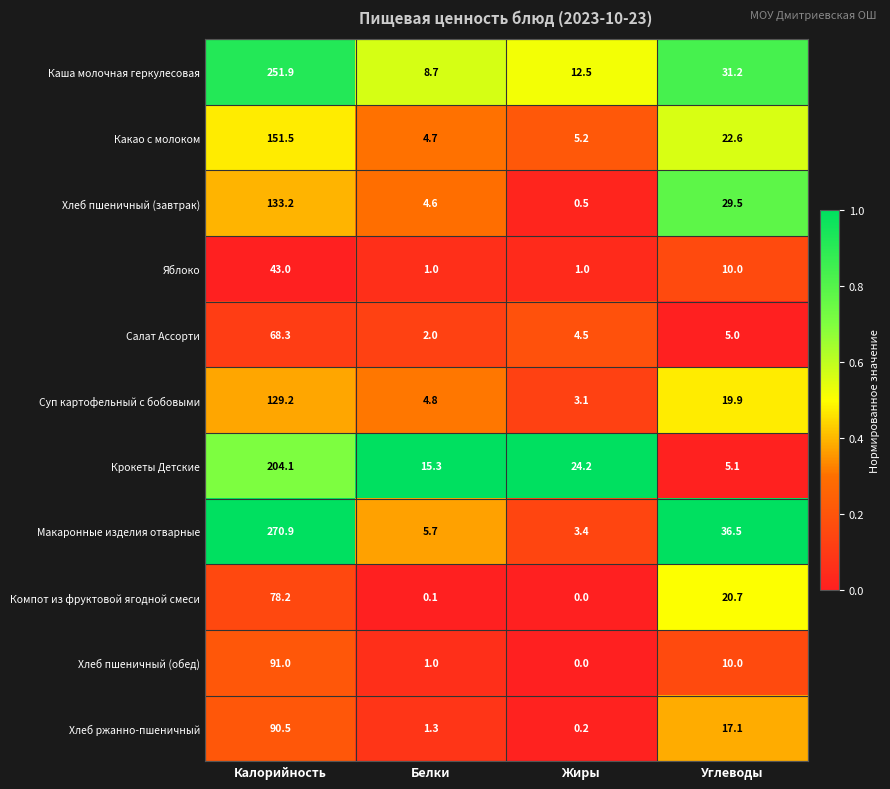

At which category is the sum across all series the highest?

Калорийность